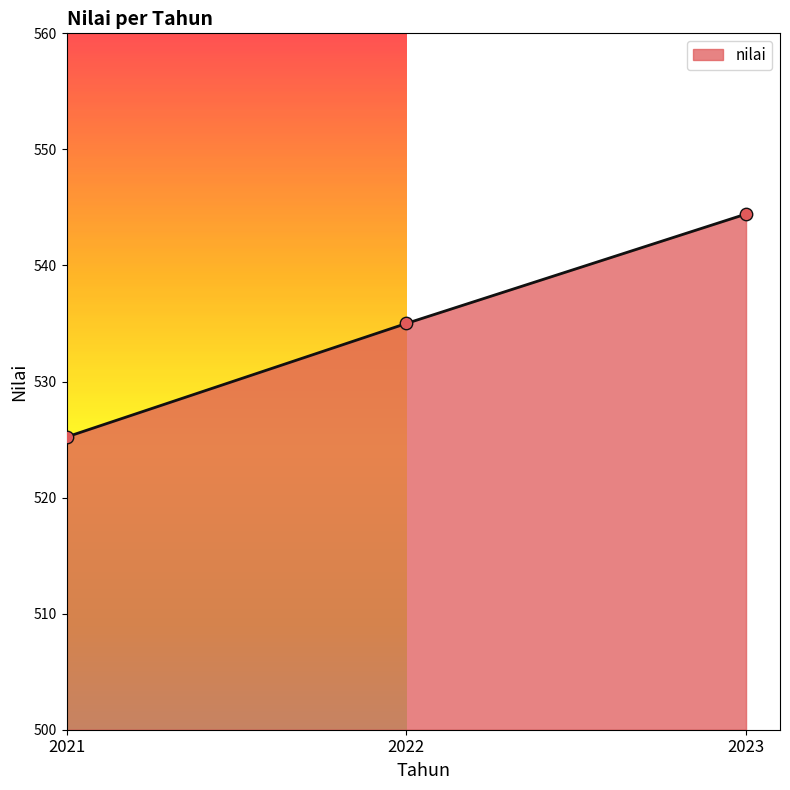

Between 2022 and 2021, which is larger?

2022